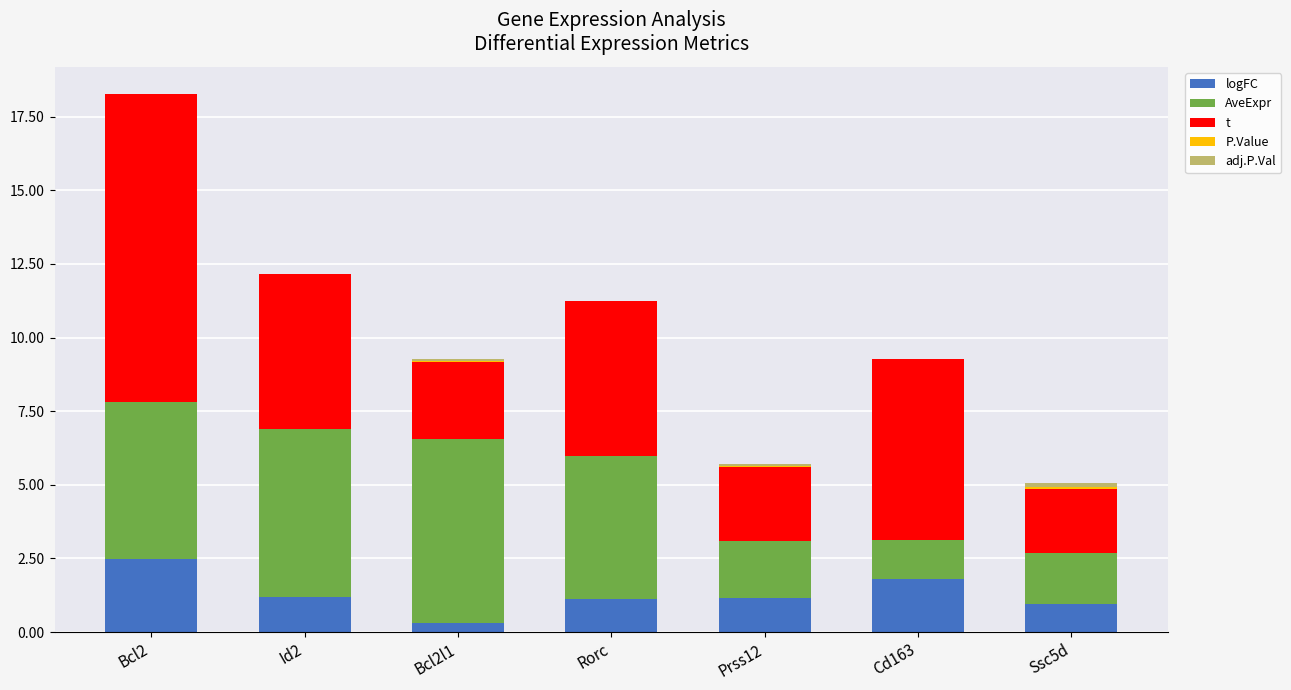

At which category is the sum across all series the highest?

Bcl2